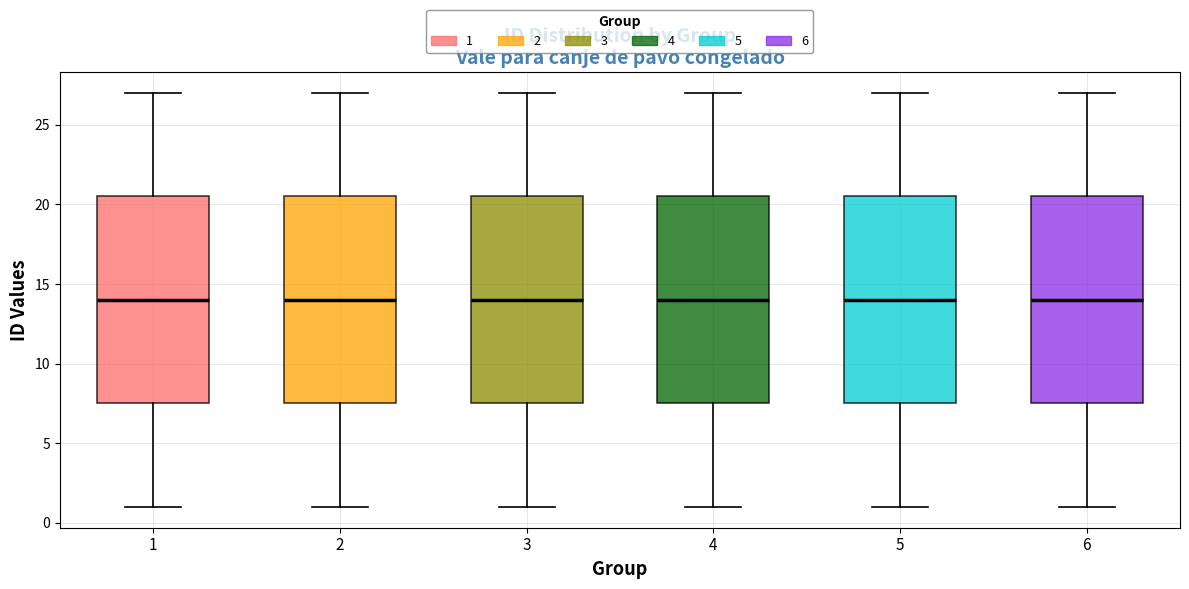

Reading left to right, read every box against the y-axis: the position of its median line, the range the box covers, and the ends of its whiskers. The values are not printed on the chart, so give them approximately, as read against the axis.

1: median 14.0, box 7.5 to 20.5, whiskers 1.0 to 27.0
2: median 14.0, box 7.5 to 20.5, whiskers 1.0 to 27.0
3: median 14.0, box 7.5 to 20.5, whiskers 1.0 to 27.0
4: median 14.0, box 7.5 to 20.5, whiskers 1.0 to 27.0
5: median 14.0, box 7.5 to 20.5, whiskers 1.0 to 27.0
6: median 14.0, box 7.5 to 20.5, whiskers 1.0 to 27.0